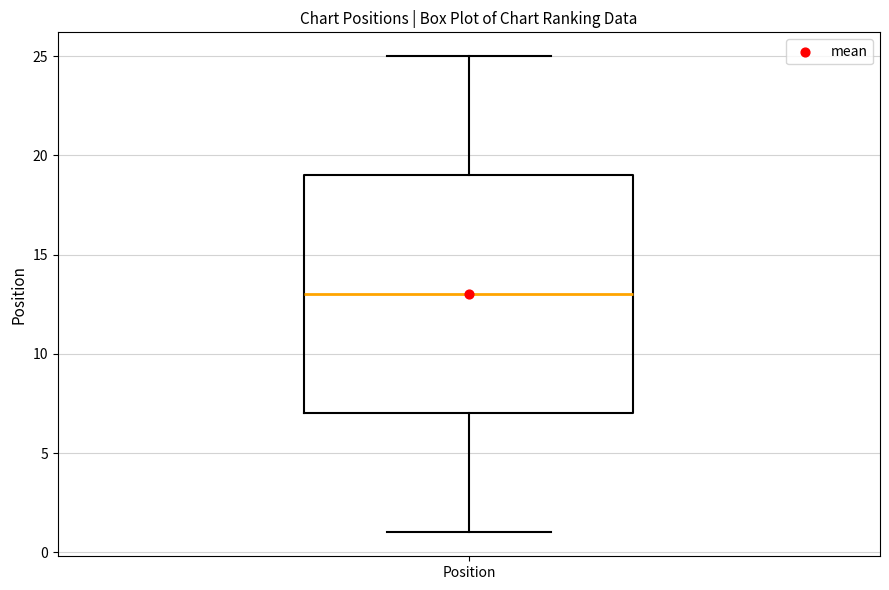

Transcribe this box plot: give where the median line is, the range the box spans, and where the two whiskers end, as read against the y-axis. The values are not printed on the chart, so give them approximately, as read against the axis.

median 13, box 7 to 19, whiskers 1 to 25